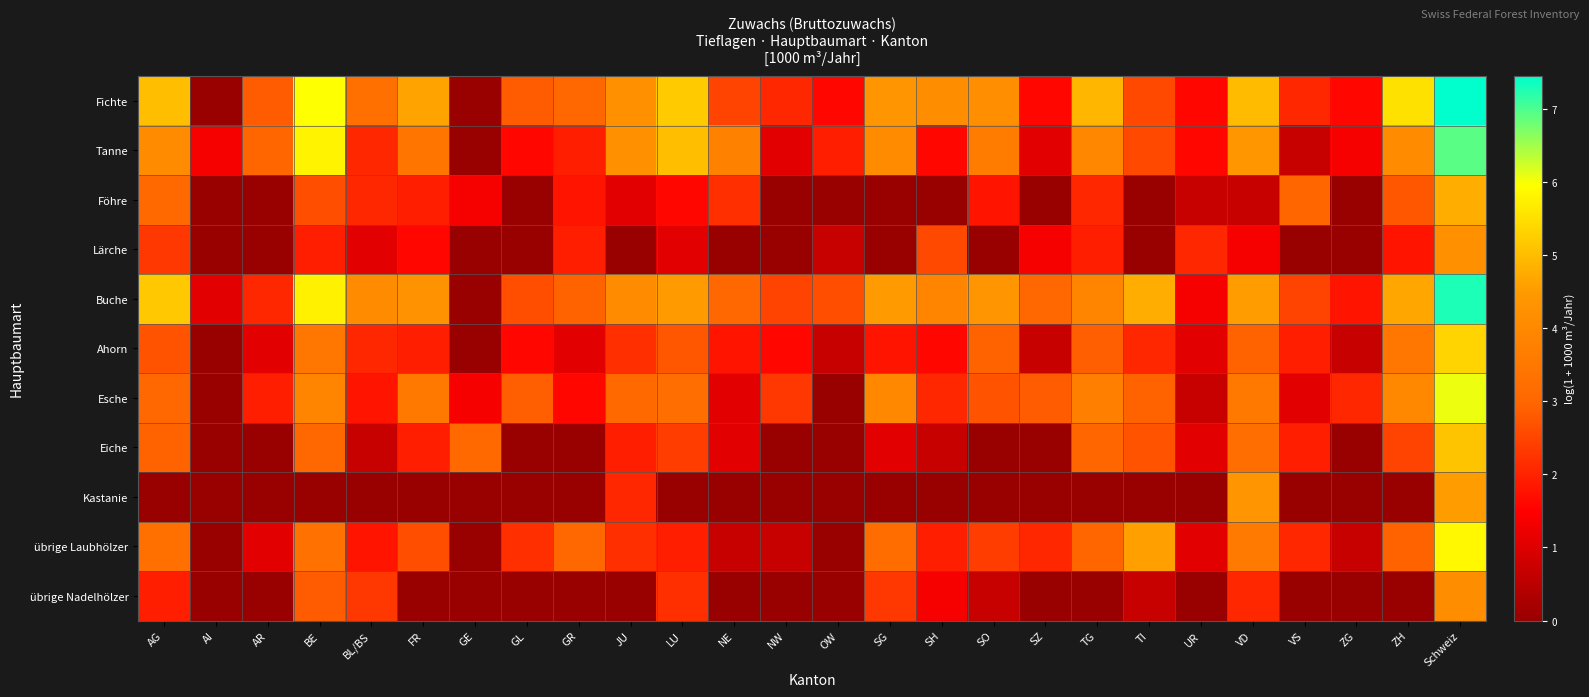

How many series are shown in this chart?

11